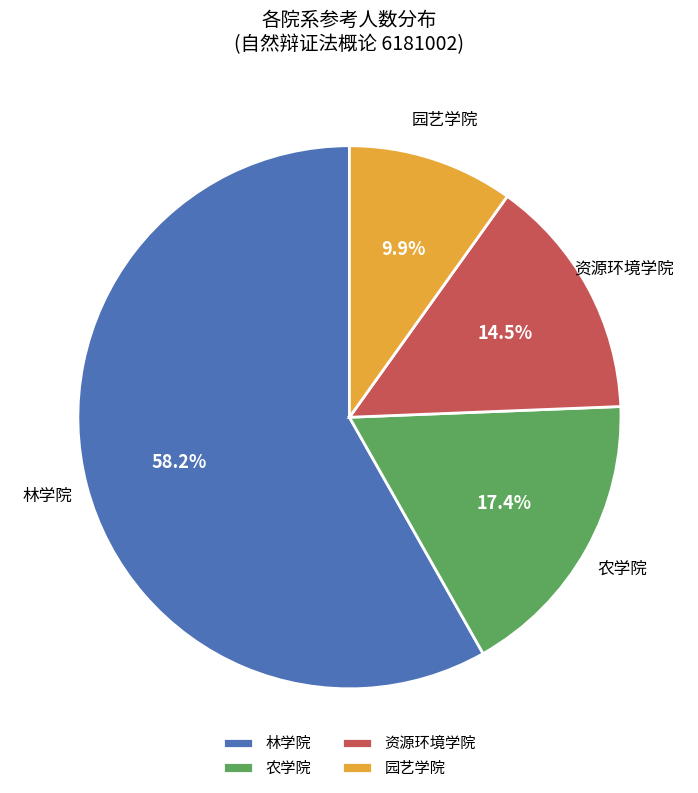

How much of the chart is everything except 农学院?

82.6%